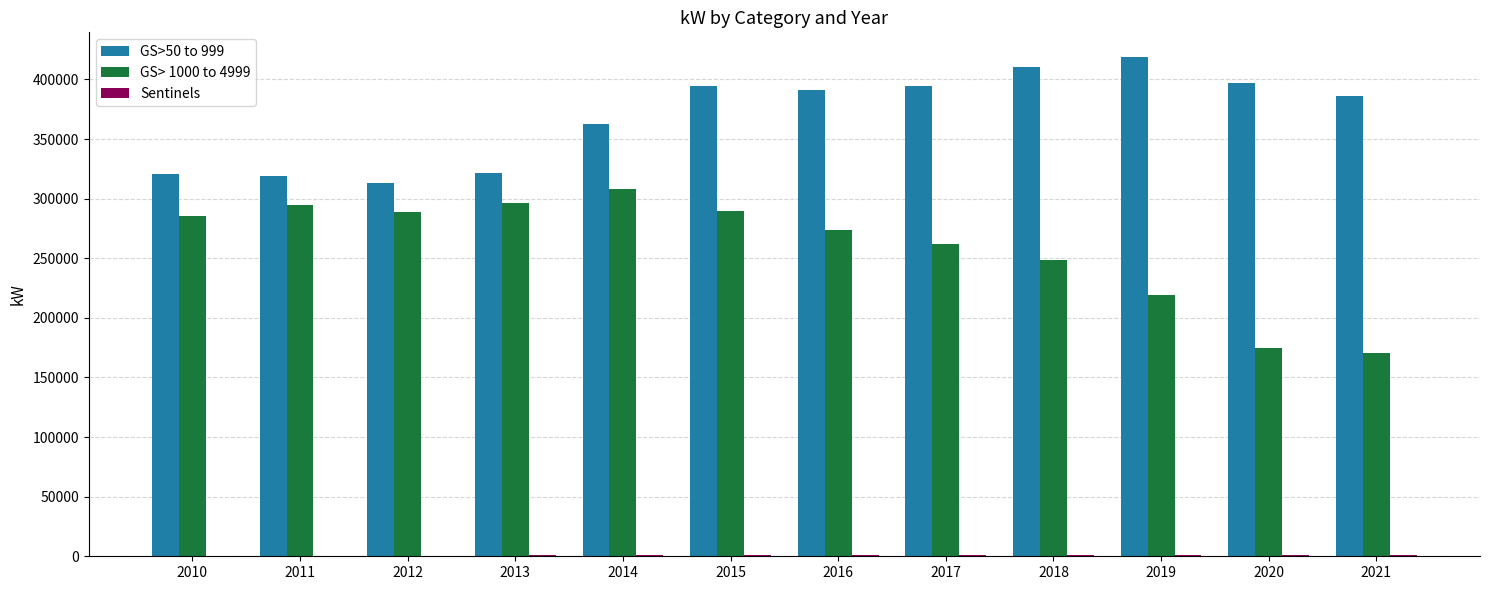

Which series has the largest total across all categories?

GS>50 to 999